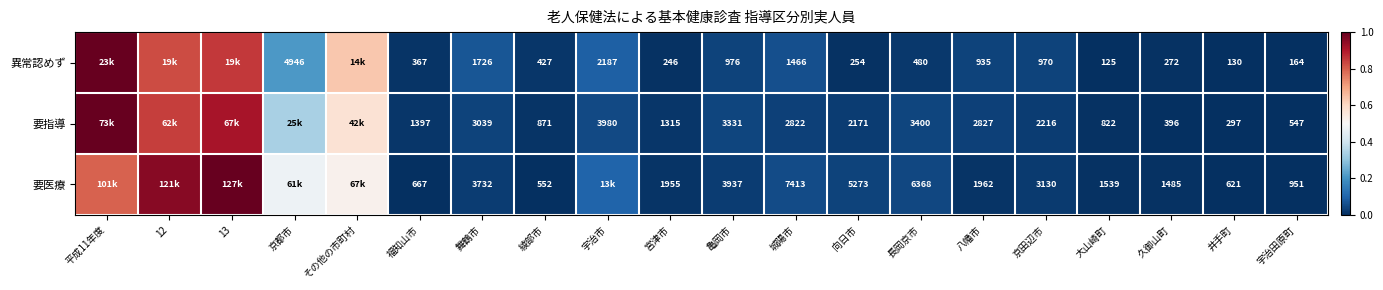

Which series changed the most between 福知山市 and 舞鶴市?

要医療